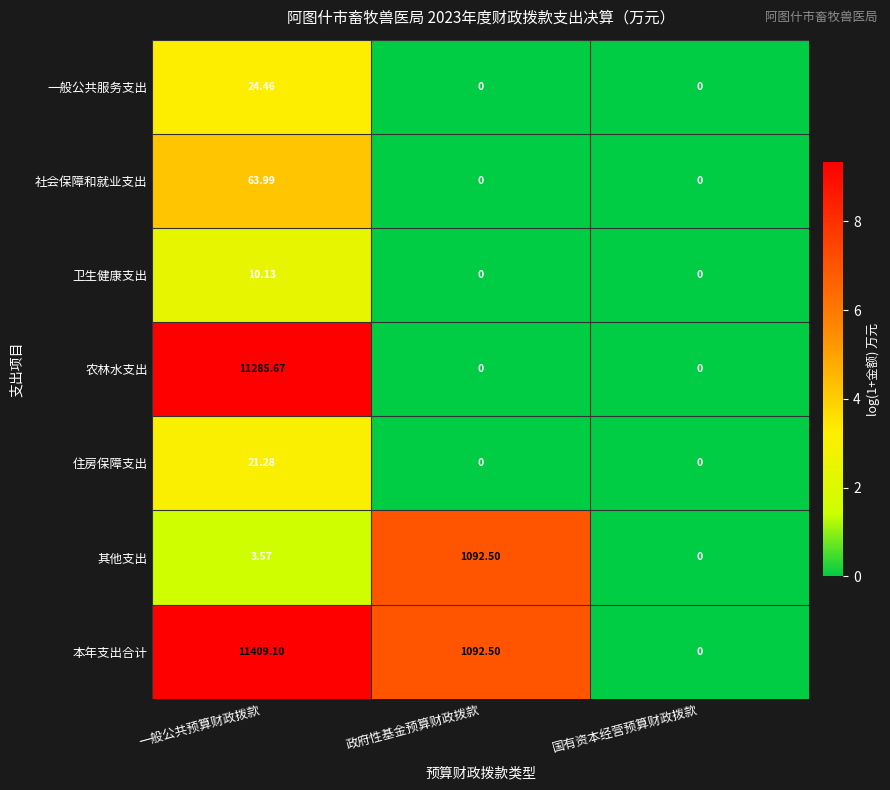

Rank the categories by 其他支出 value from highest to lowest.

政府性基金预算财政拨款, 一般公共预算财政拨款, 国有资本经营预算财政拨款